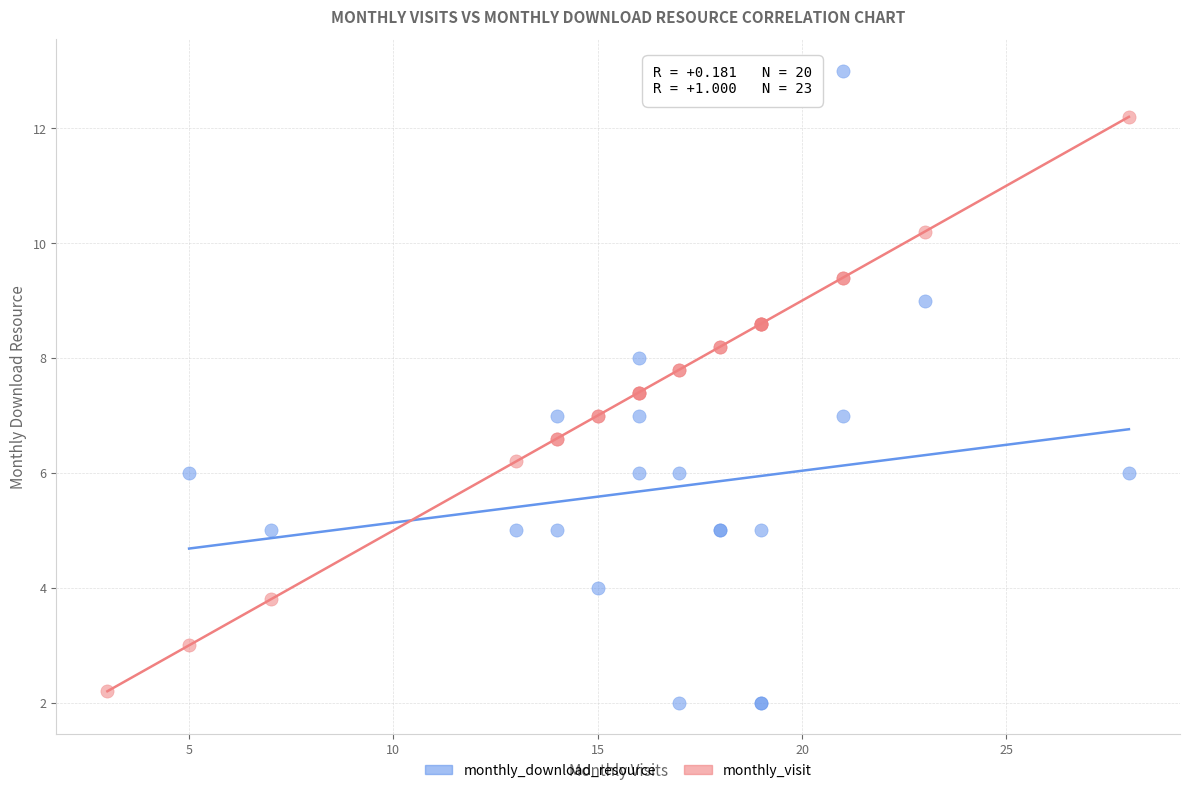

Which series reaches the maximum Y coordinate?

monthly_download_resource